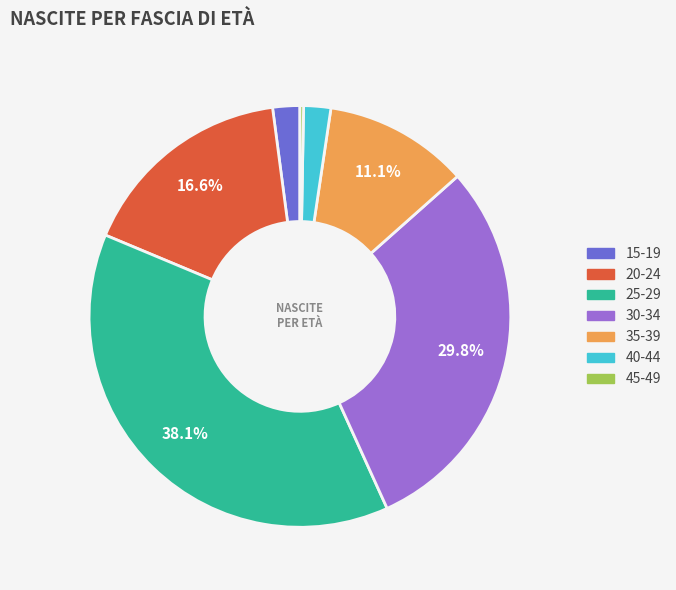

Is there any slice that represents more than half of the pie?

No